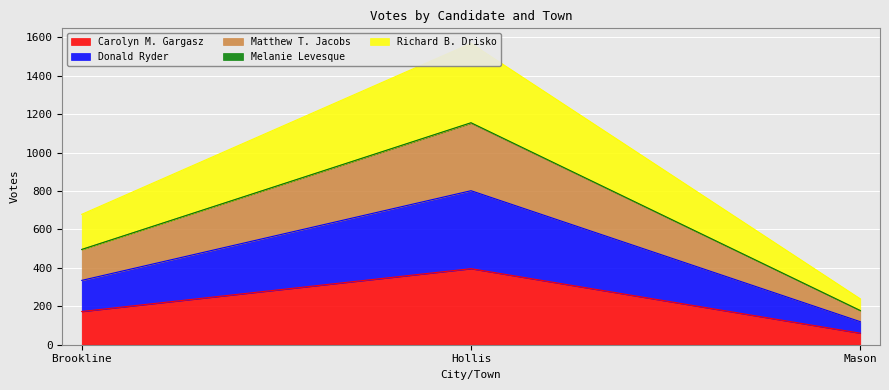

Is it true that Richard B. Drisko equals 112 at Brookline?

False